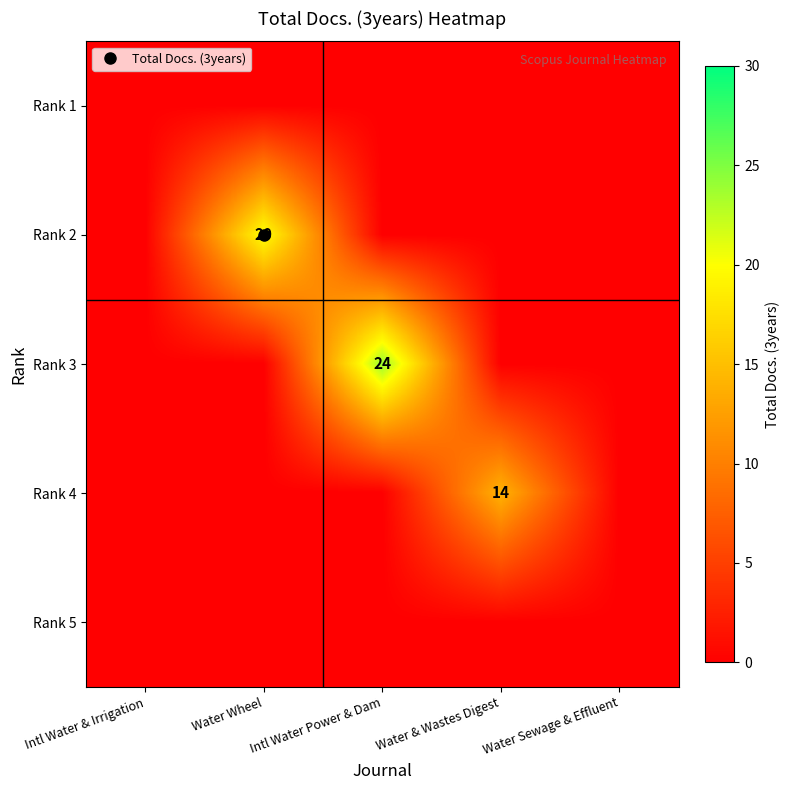

Rank the categories by Rank 5 value from lowest to highest.

Intl Water & Irrigation, Water Wheel, Intl Water Power & Dam, Water & Wastes Digest, Water Sewage & Effluent